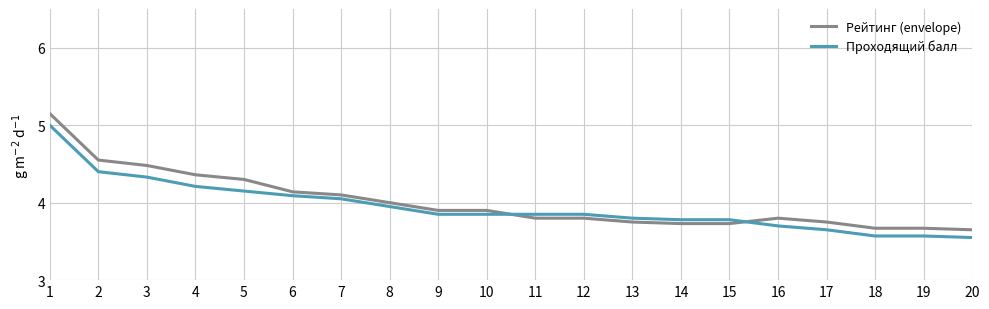

What is the difference between the maximum and minimum values in the Рейтинг (envelope) series?

1.5